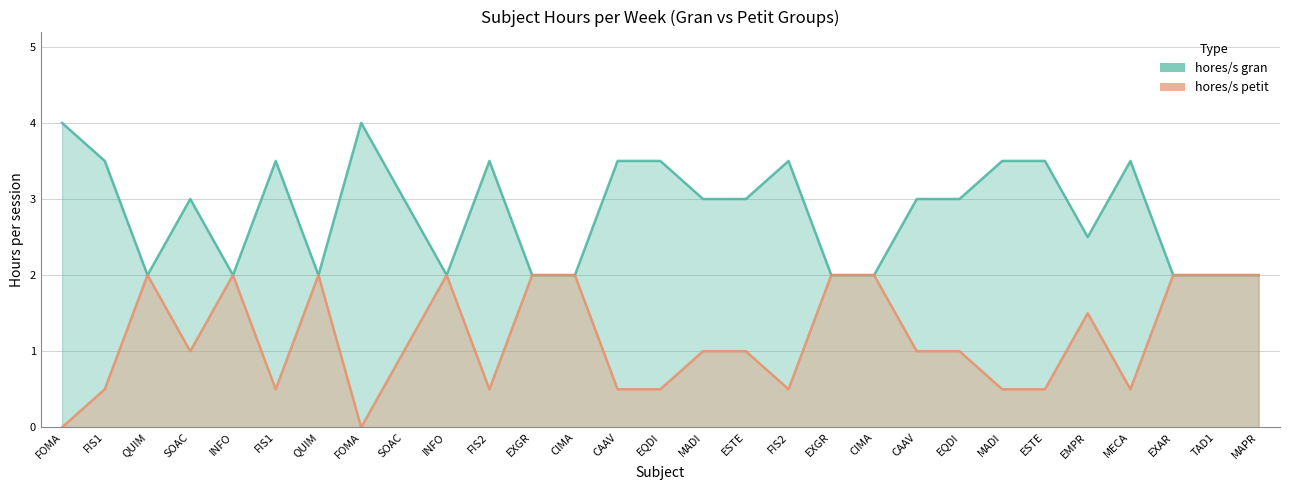

Read the hores/s gran value at EQDI.

3.5